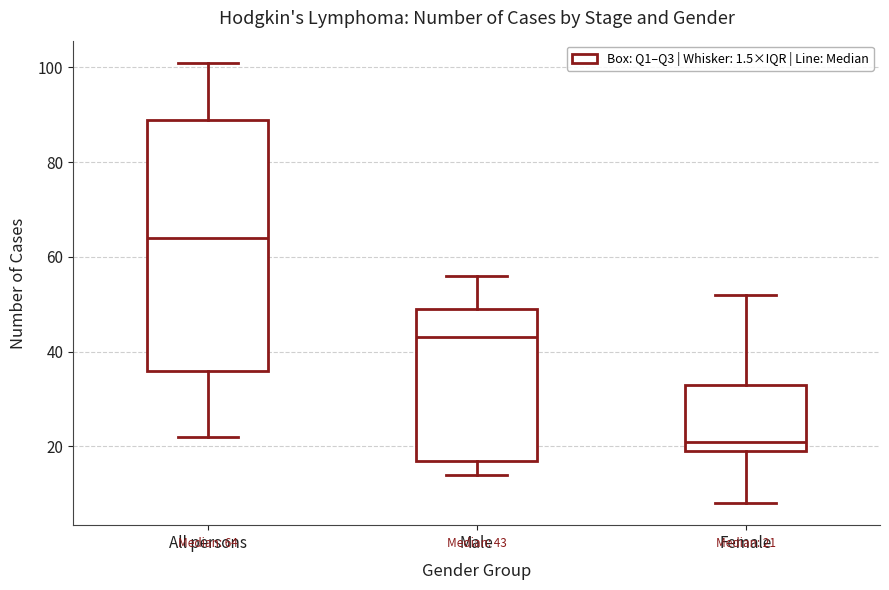

Which box is the tallest, from its lower edge to its upper edge?

All persons